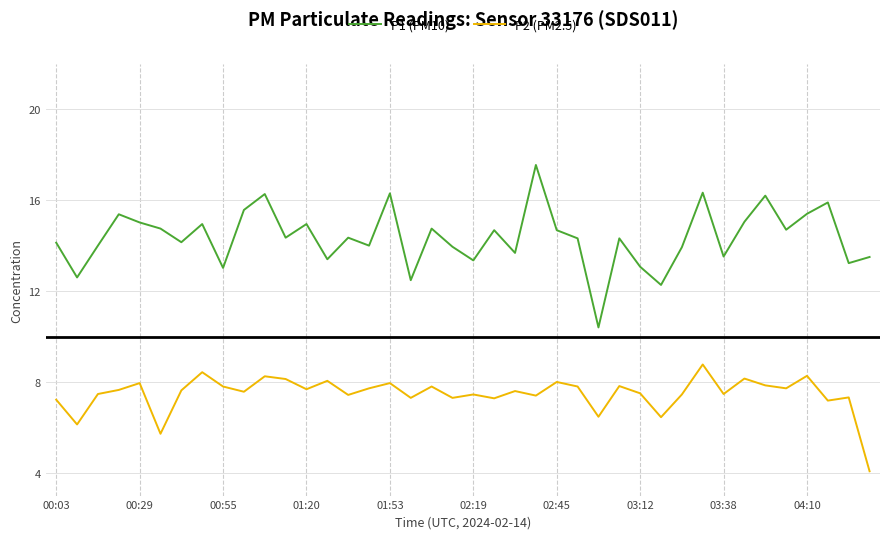

True or false: P2 (PM2.5) and P1 (PM10) cross at least once.

False